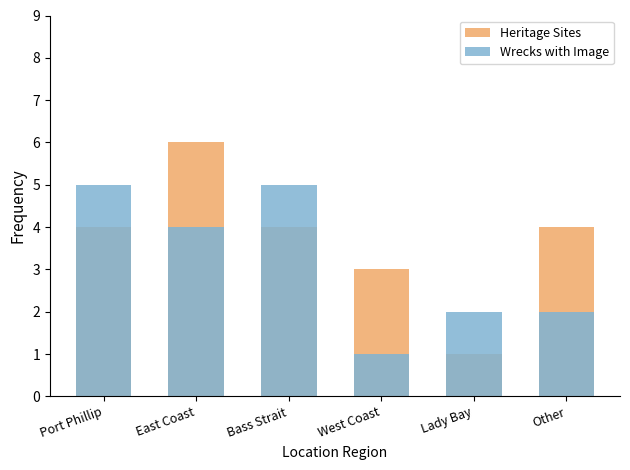

List the series in order of their peak value, highest first.

Heritage Sites, Wrecks with Image